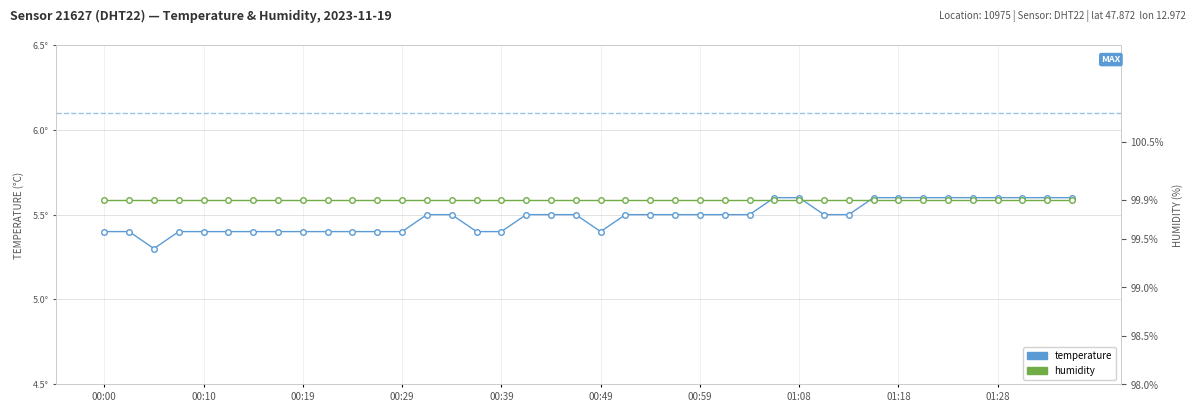

True or false: temperature and humidity intersect in this chart.

False